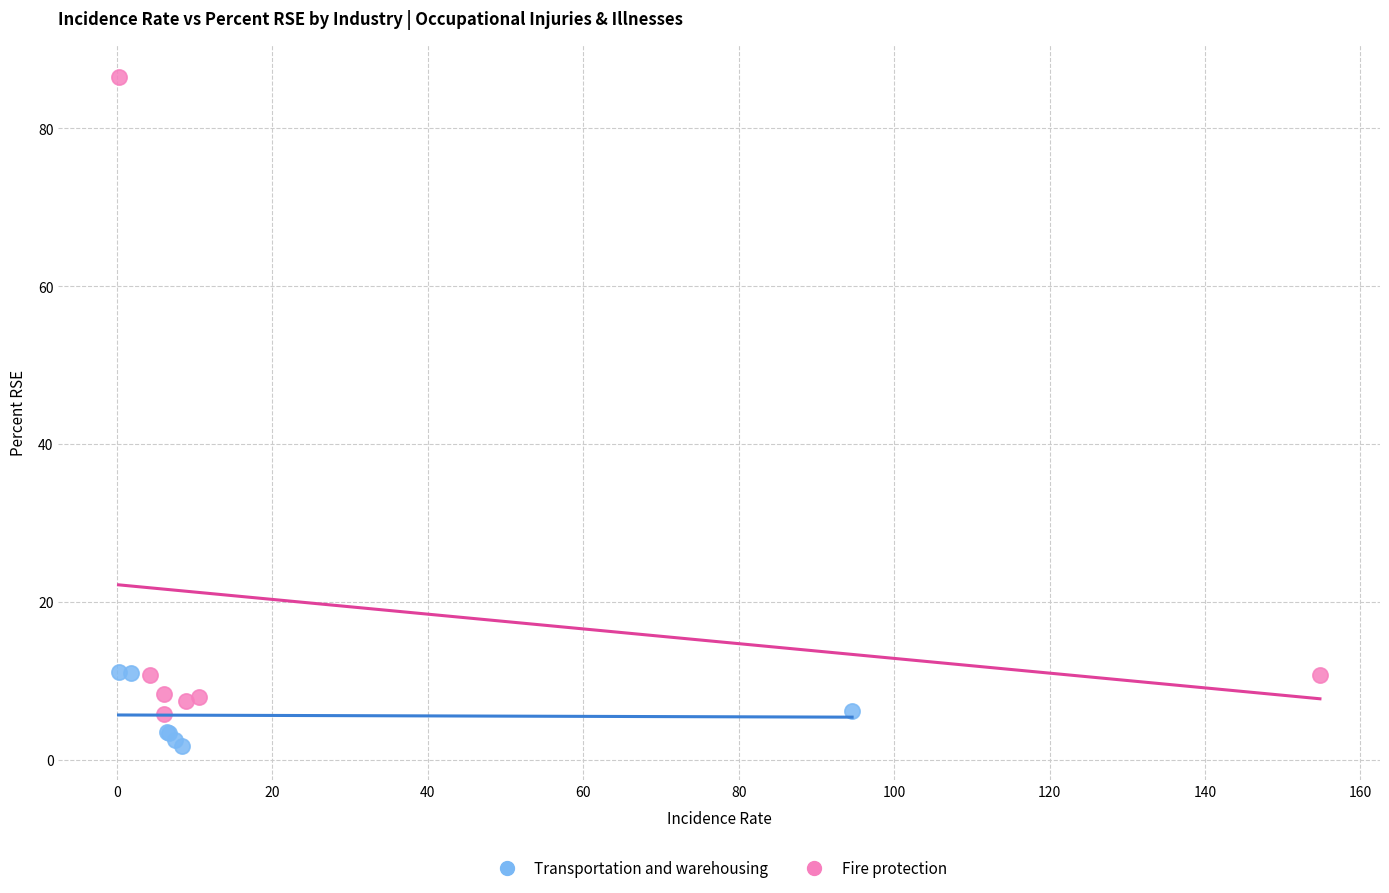

Which series has the largest Y range (max minus min)?

Fire protection